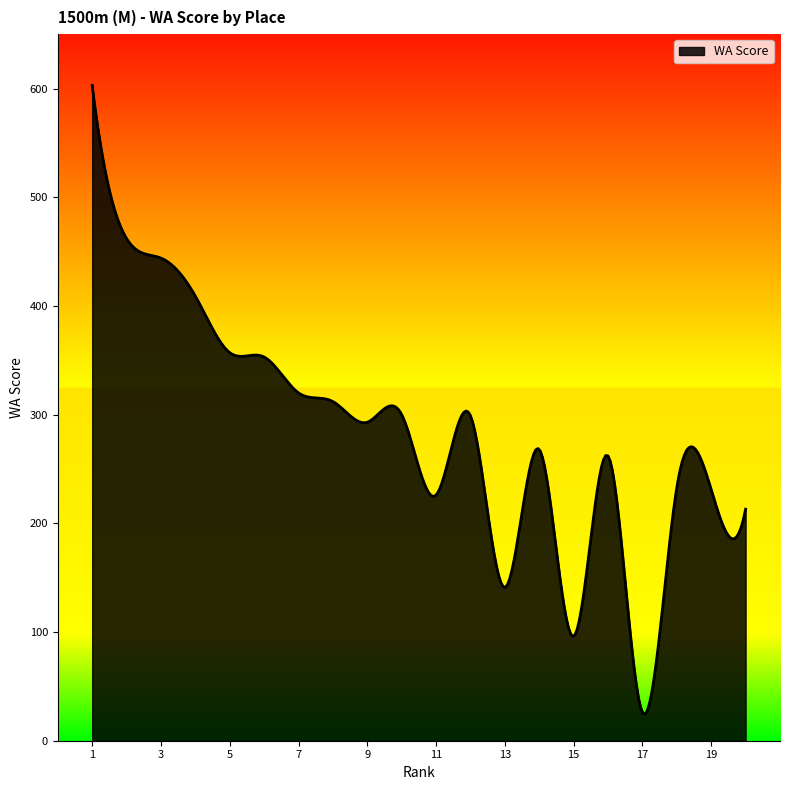

How many lines are shown in the chart?

1